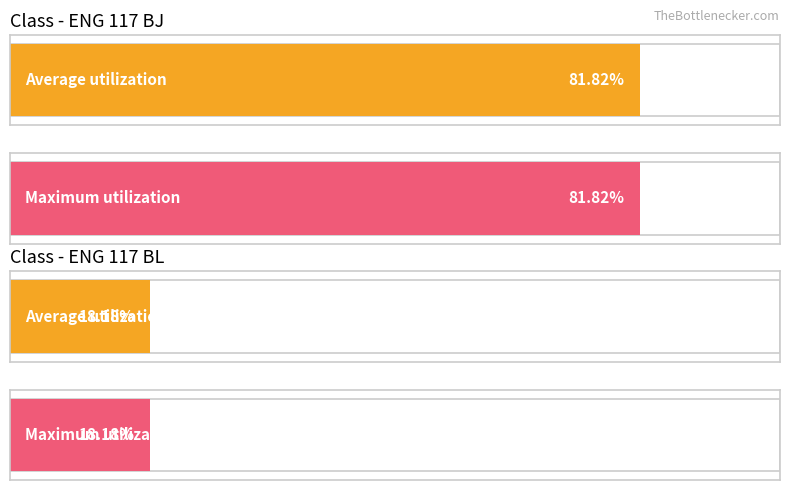

What are all the series names shown in the legend?

Average utilization, Maximum utilization